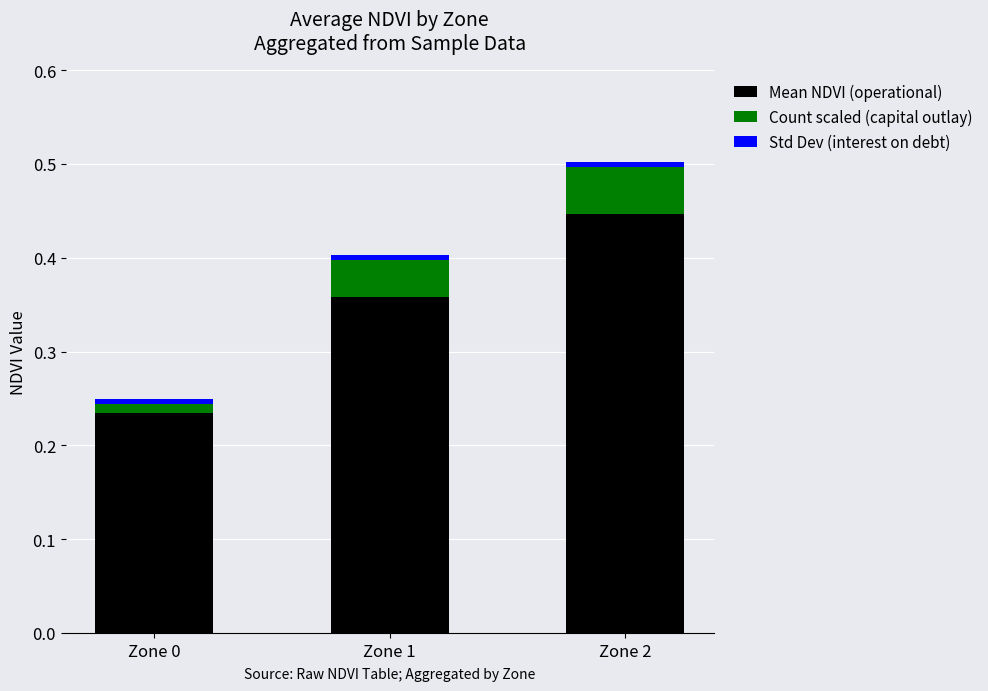

At which category is the sum across all series the highest?

Zone 2